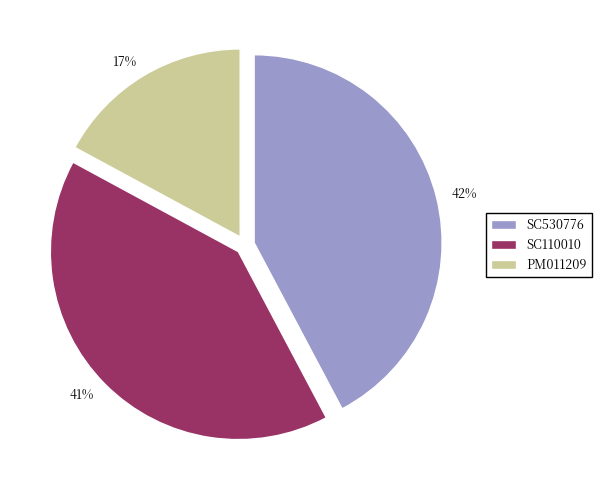

To the nearest percent, what portion does 17% represent?

17%